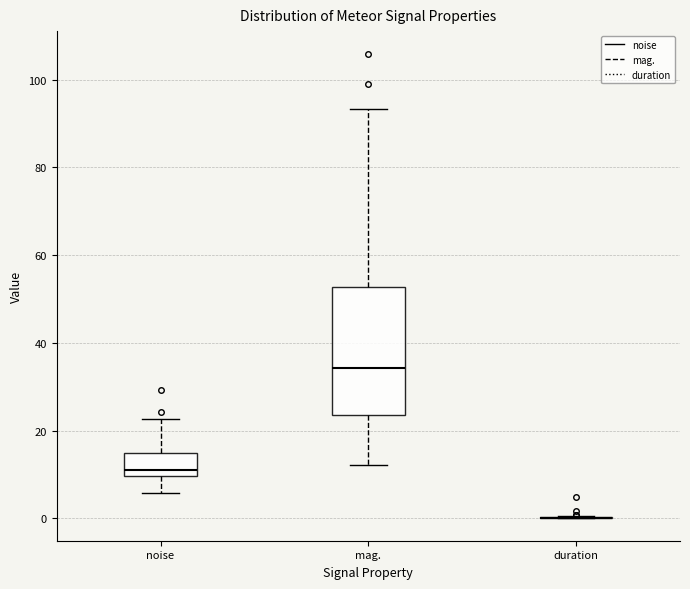

Reading left to right, transcribe this box plot: for each box, give where its median line is, the range the box spans, and where its two whiskers end, as read against the y-axis. The values are not printed on the chart, so give them approximately, as read against the axis.

noise: median 12, box 10 to 14, whiskers 6 to 22
mag.: median 34, box 24 to 52, whiskers 12 to 94
duration: box collapsed to a line at 0, whiskers 0 to 0